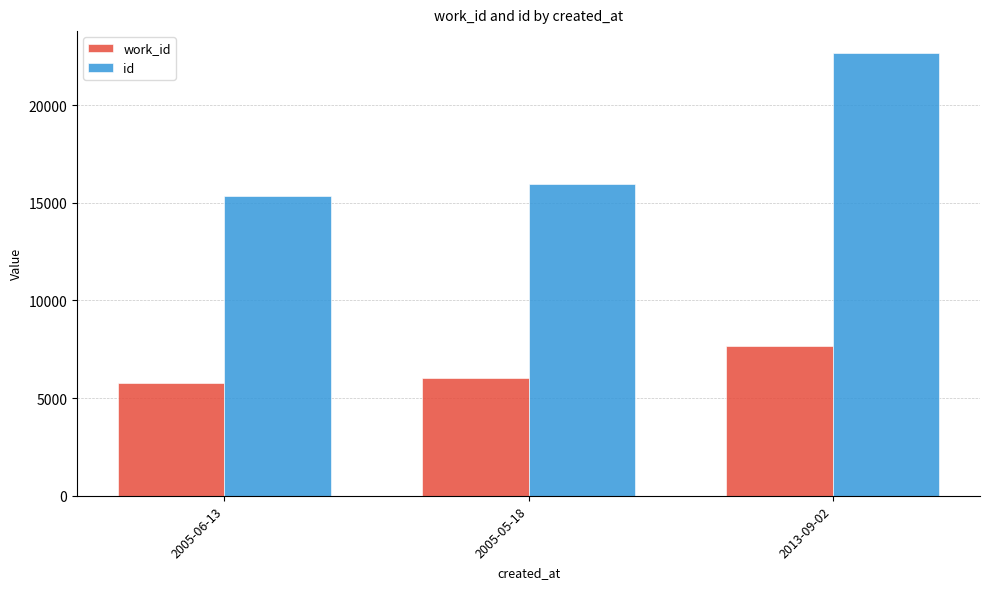

List the labels in order of work_id value, smallest first.

2005-06-13, 2005-05-18, 2013-09-02